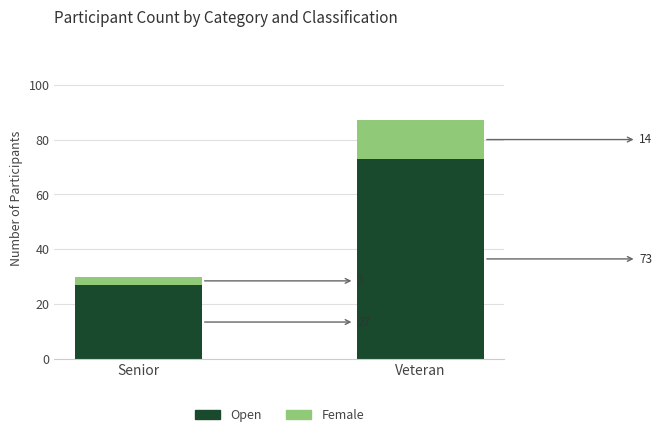

How many Open values are between 27 and 73?

2